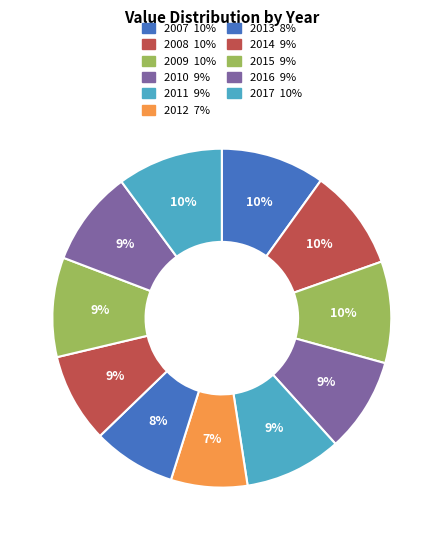

Count the number of slices in the pie.

11